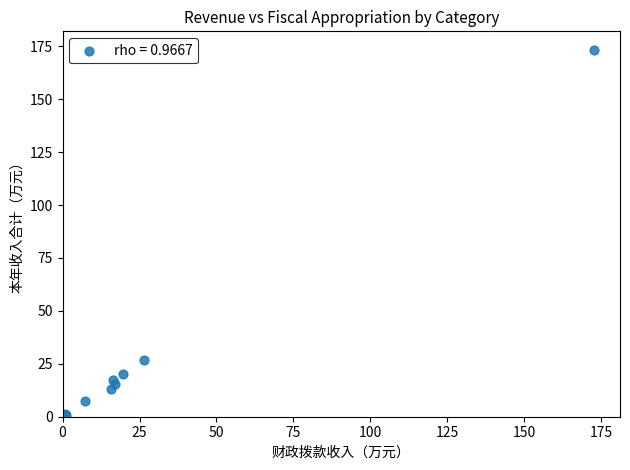

What Y value in the scatter plot is closest to 87?

26.7